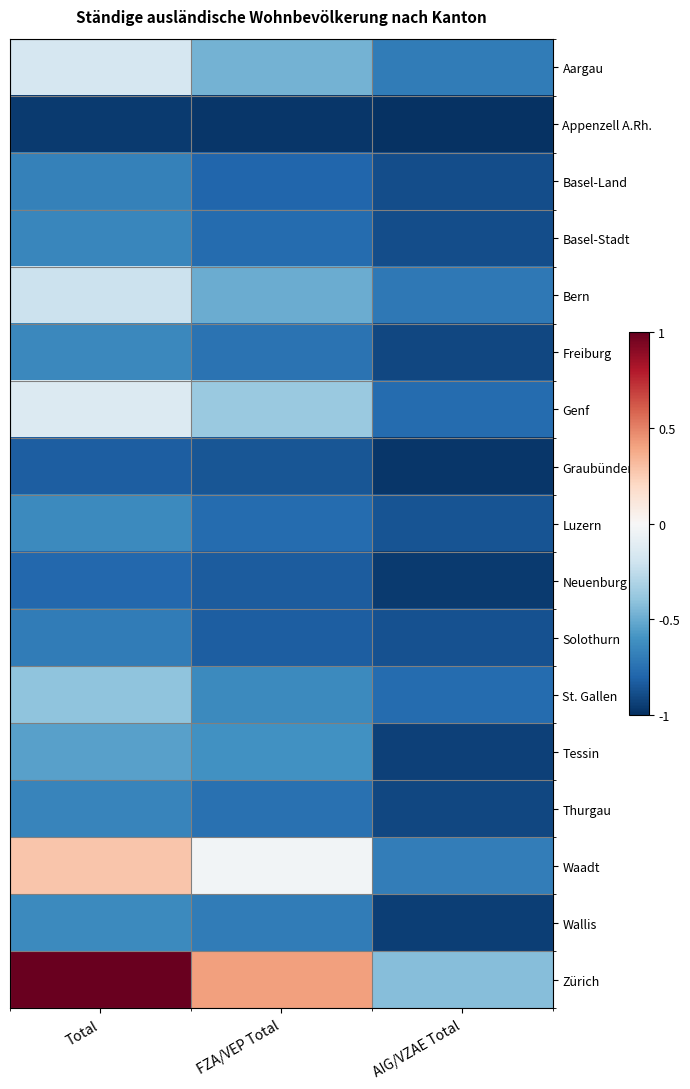

Reading right to left, list all the values displayed in this chart.

Aargau: AIG/VZAE Total=-0.7	FZA/VEP Total=-0.5	Total=-0.2
Appenzell A.Rh.: AIG/VZAE Total=-1.0	FZA/VEP Total=-1.0	Total=-1.0
Basel-Land: AIG/VZAE Total=-0.9	FZA/VEP Total=-0.8	Total=-0.7
Basel-Stadt: AIG/VZAE Total=-0.9	FZA/VEP Total=-0.8	Total=-0.7
Bern: AIG/VZAE Total=-0.7	FZA/VEP Total=-0.5	Total=-0.2
Freiburg: AIG/VZAE Total=-0.9	FZA/VEP Total=-0.7	Total=-0.6
Genf: AIG/VZAE Total=-0.8	FZA/VEP Total=-0.4	Total=-0.1
Graubünden: AIG/VZAE Total=-1.0	FZA/VEP Total=-0.9	Total=-0.8
Luzern: AIG/VZAE Total=-0.9	FZA/VEP Total=-0.8	Total=-0.6
Neuenburg: AIG/VZAE Total=-1.0	FZA/VEP Total=-0.8	Total=-0.8
Solothurn: AIG/VZAE Total=-0.9	FZA/VEP Total=-0.8	Total=-0.7
St. Gallen: AIG/VZAE Total=-0.8	FZA/VEP Total=-0.6	Total=-0.4
Tessin: AIG/VZAE Total=-0.9	FZA/VEP Total=-0.6	Total=-0.5
Thurgau: AIG/VZAE Total=-0.9	FZA/VEP Total=-0.7	Total=-0.7
Waadt: AIG/VZAE Total=-0.7	FZA/VEP Total=-0.0	Total=0.3
Wallis: AIG/VZAE Total=-0.9	FZA/VEP Total=-0.7	Total=-0.6
Zürich: AIG/VZAE Total=-0.4	FZA/VEP Total=0.4	Total=1.0